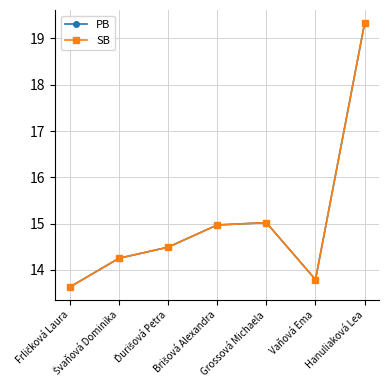

What is the maximum value shown in the chart?

19.3